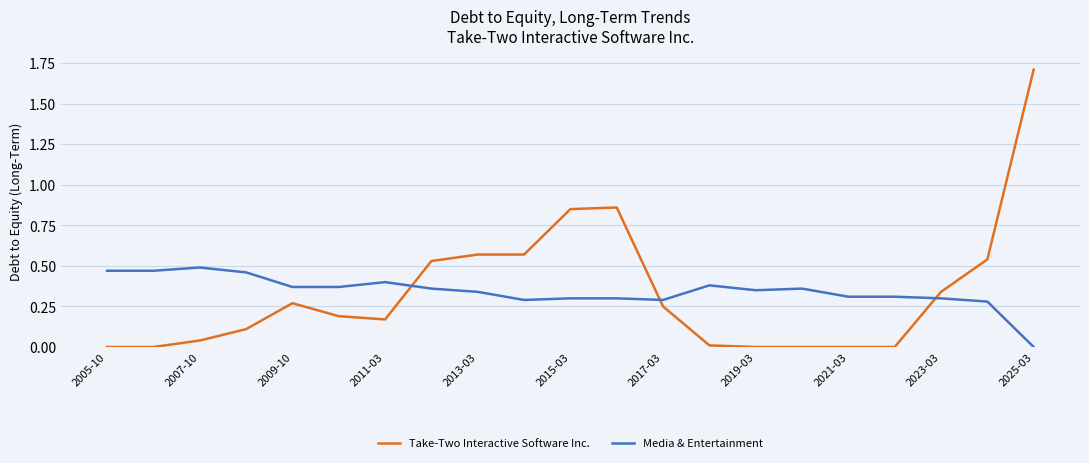

What is the greatest value displayed?

1.7